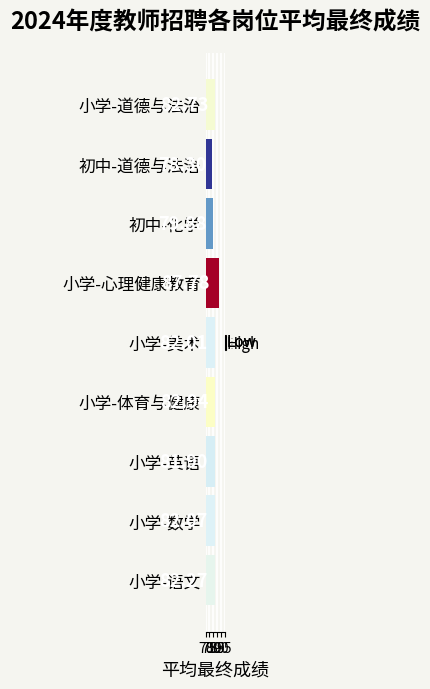

Rank the categories by value from highest to lowest.

小学-心理健康教育, 小学-体育与健康, 小学-道德与法治, 小学-语文, 小学-数学, 小学-美术, 小学-英语, 初中-化学, 初中-道德与法治